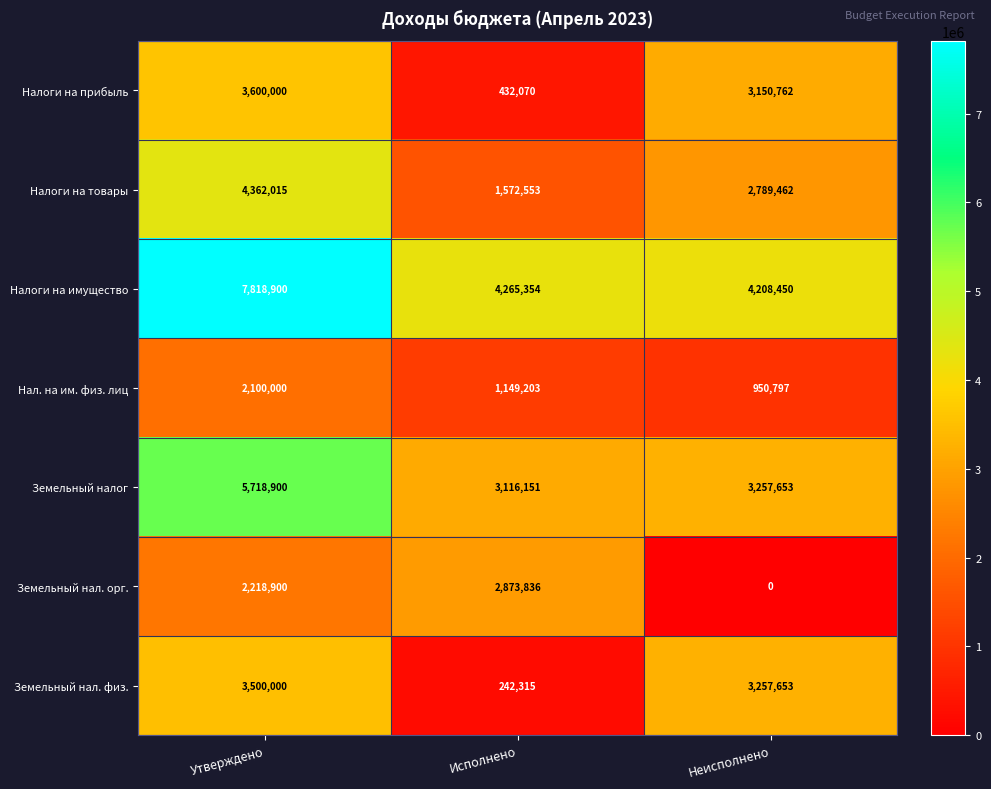

Which series has the largest range (max minus min)?

Налоги на имущество